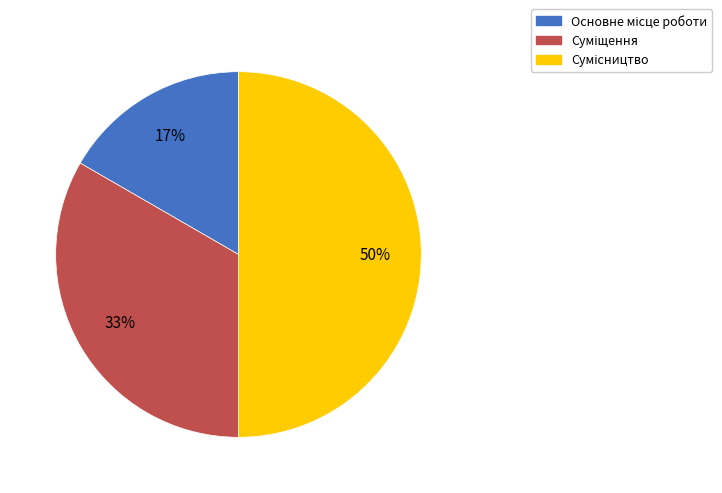

Combined, what portion of the pie is Сумісництво and Основне місце роботи?

66.7%